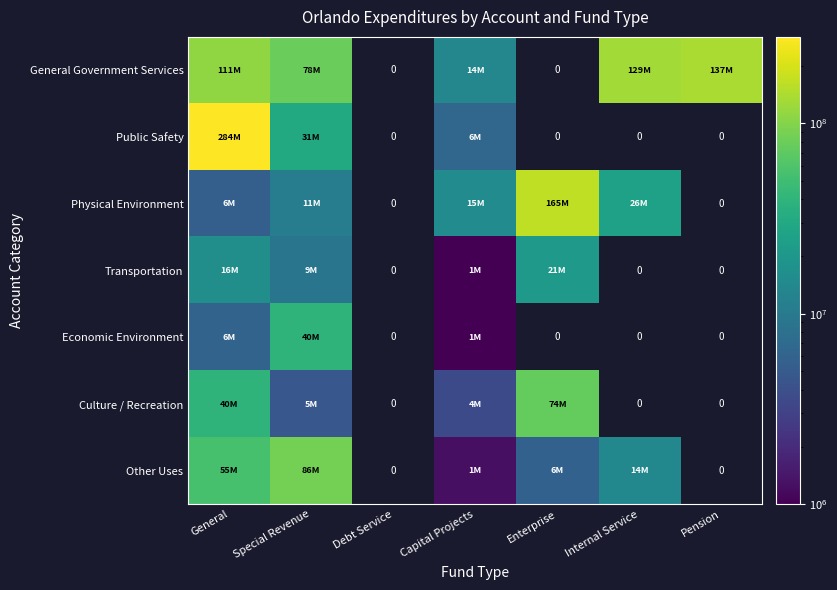

Is the value of Economic Environment at Capital Projects greater than the value of Public Safety at Internal Service?

No